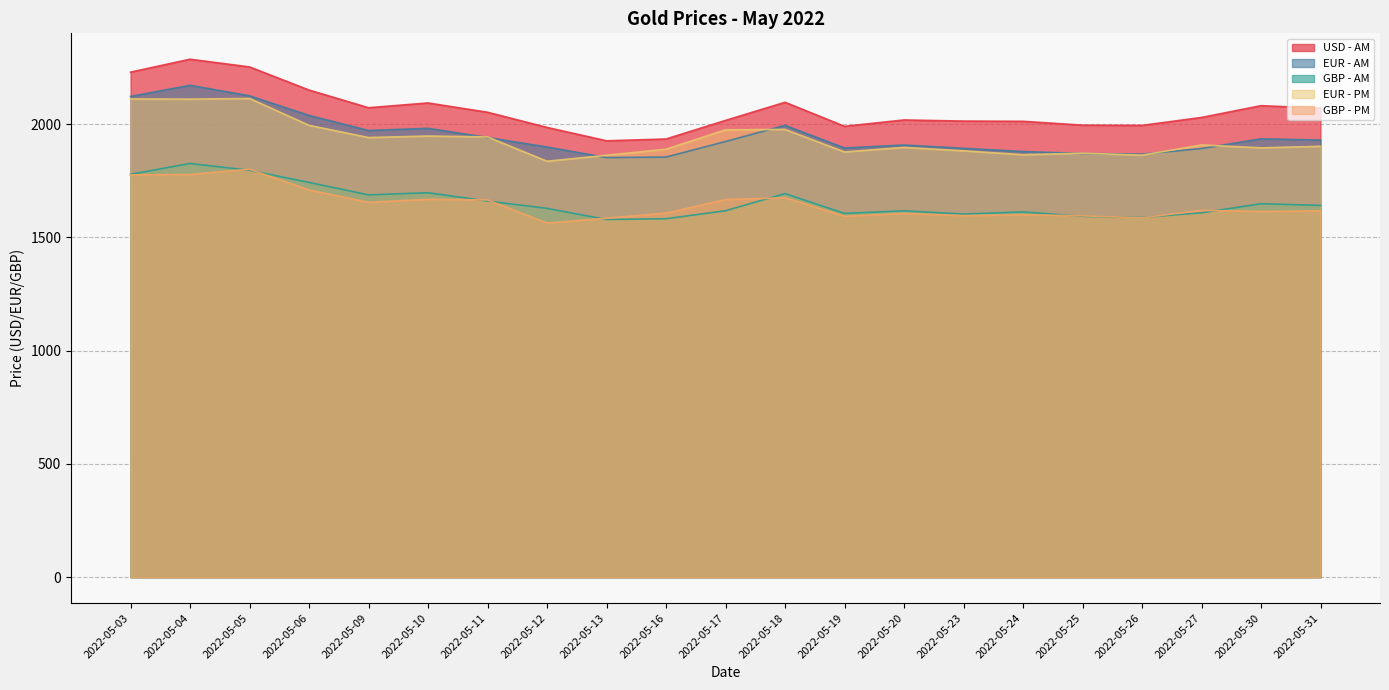

What are all the series names shown in the legend?

USD - AM, EUR - AM, GBP - AM, EUR - PM, GBP - PM